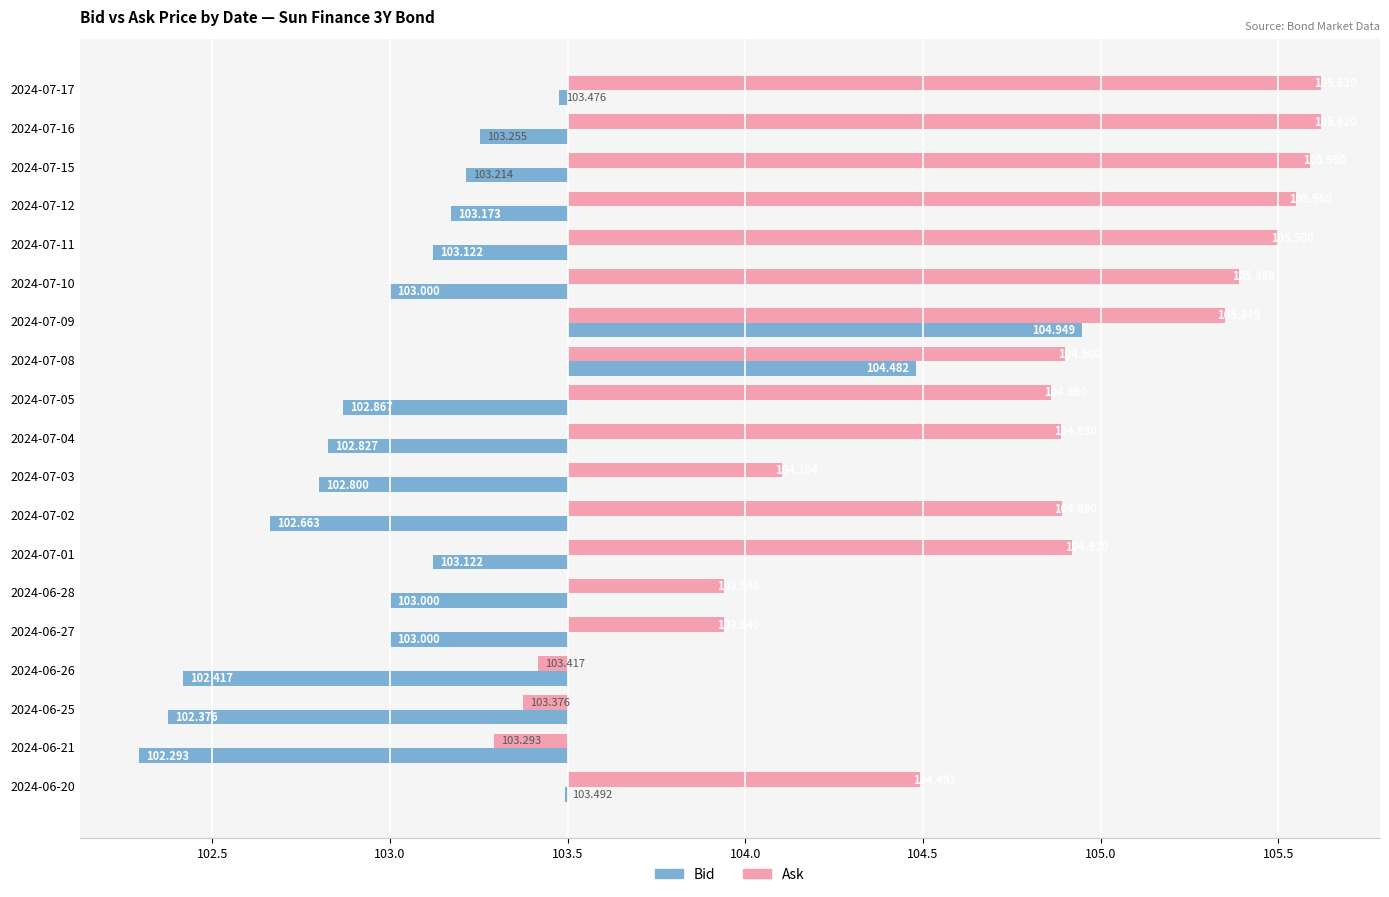

Rank the series at 2024-06-25 from lowest to highest value.

Bid, Ask